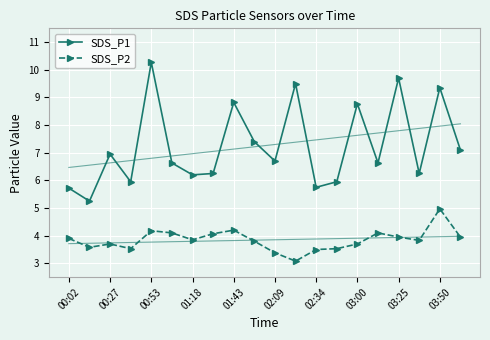

True or false: SDS_P2 has a value of 2.0 at 00:53.

False